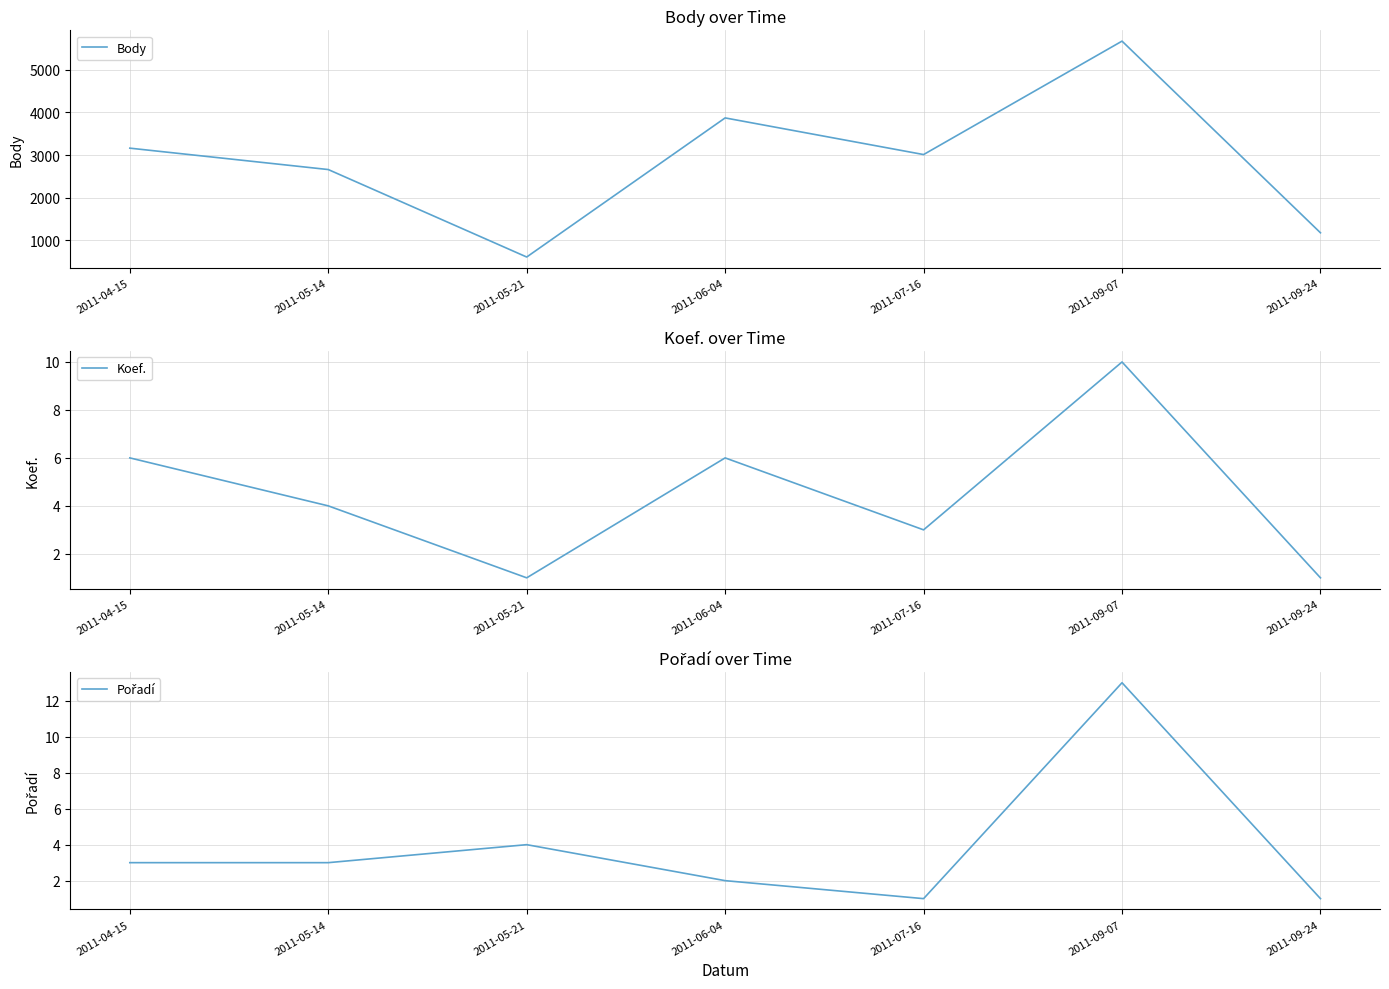

What is the difference between the maximum and minimum values in the Koef. series?

9